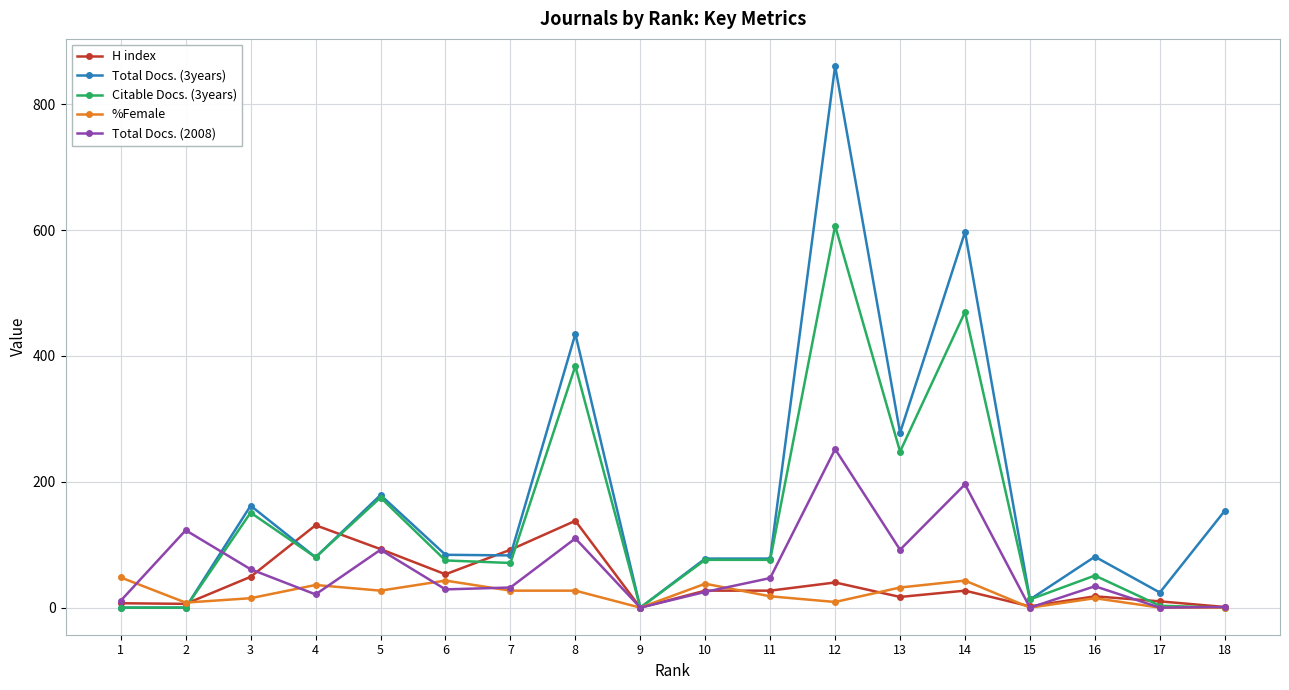

How many series are shown in this chart?

5